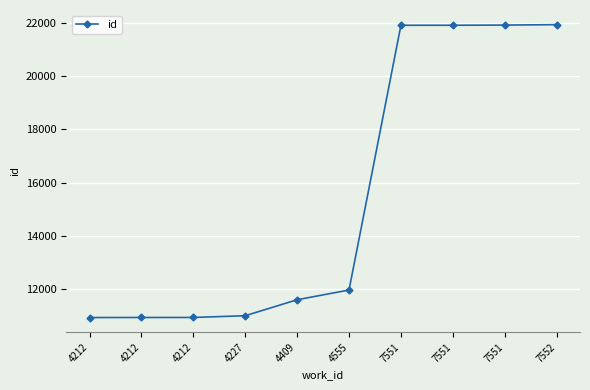

Reading left to right, transcribe all the data shown in this chart.

4212=10942	4212=10944	4212=10945	4227=11010	4409=11609	4555=11974	7551=21902	7551=21903	7551=21910	7552=21926